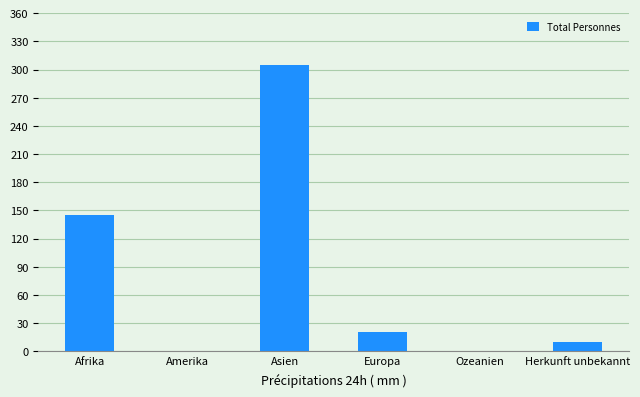

Count the number of categories in the chart.

6